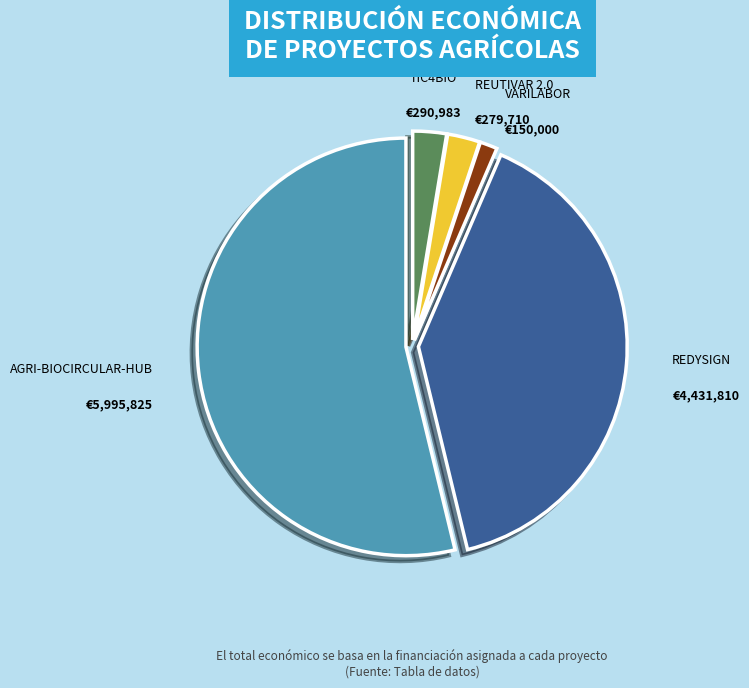

Does any single category account for the majority?

Yes